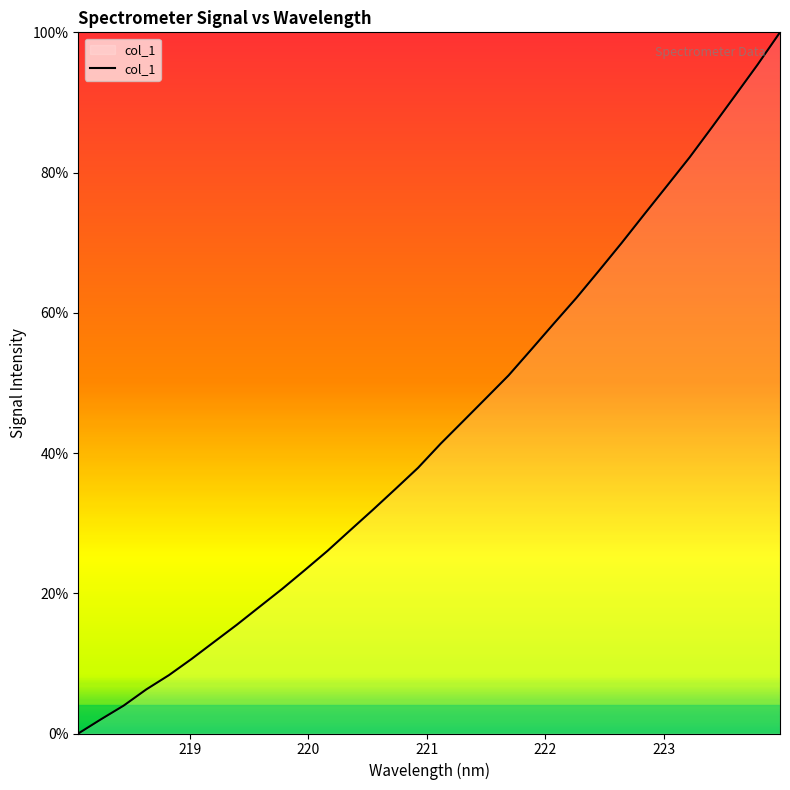

What is the difference between the maximum and minimum values?

100.0